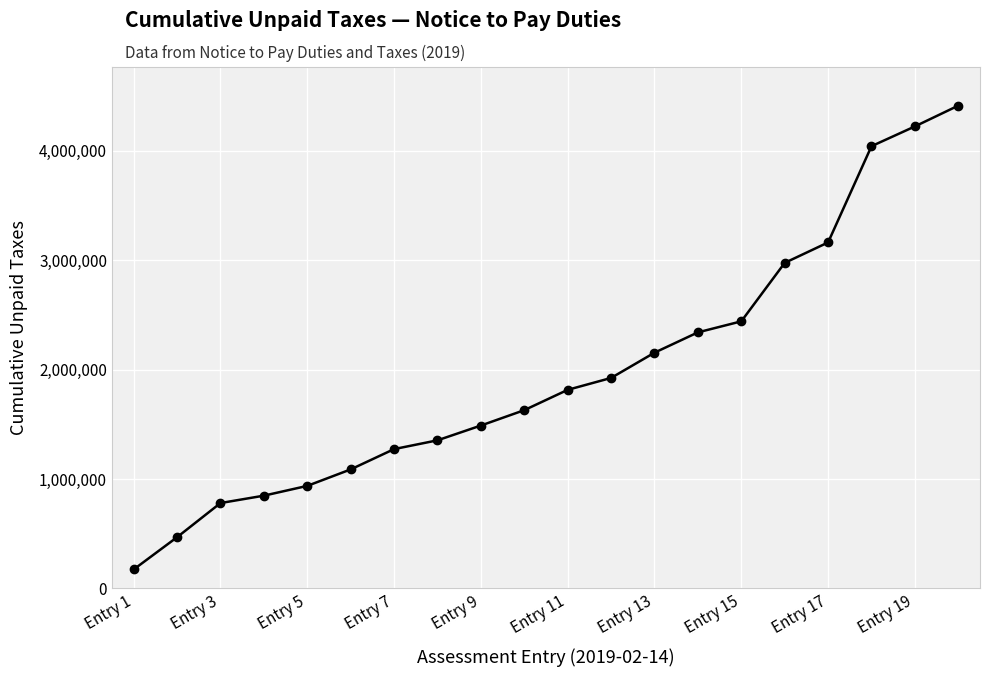

How many series are shown in this chart?

1